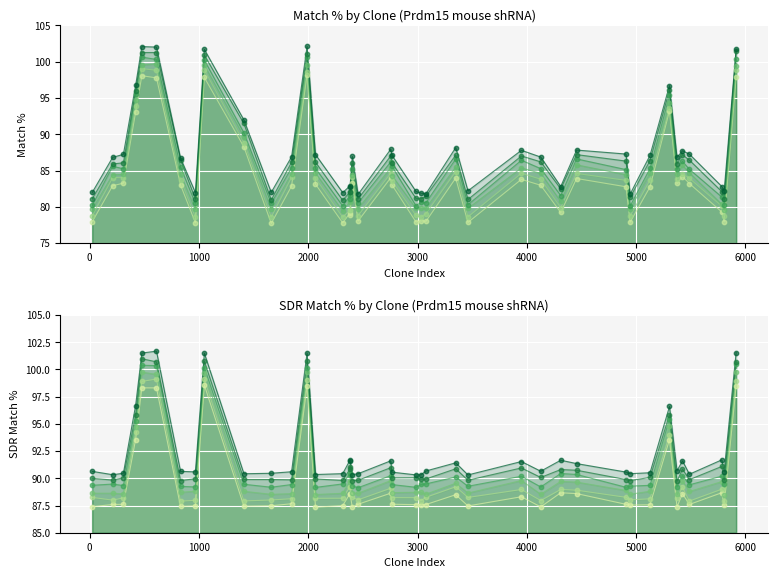

At how many categories does at least one series exceed 91?

16